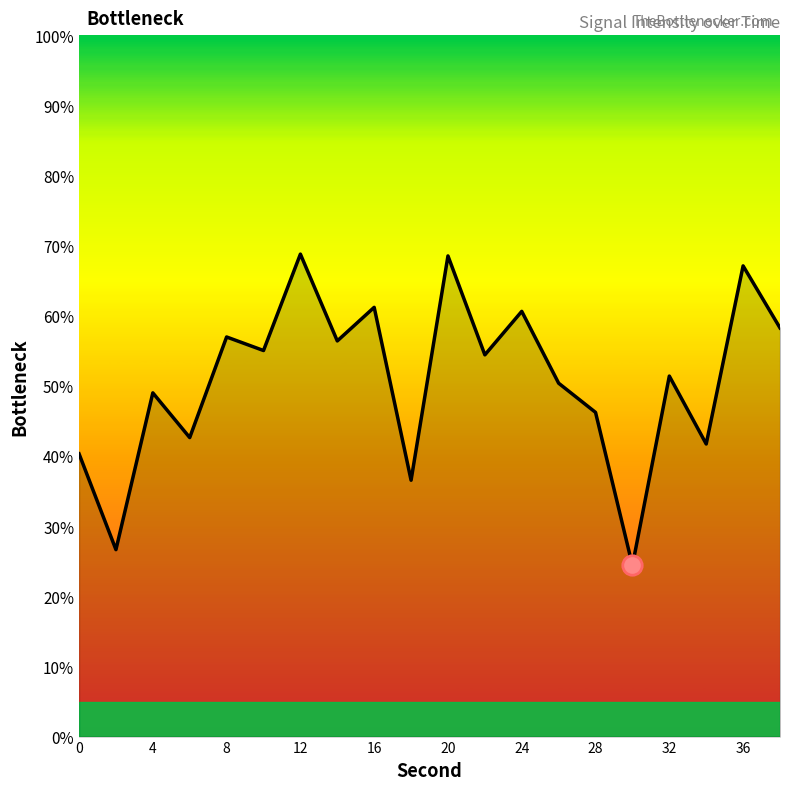

What is the maximum value shown in the chart?

68.8